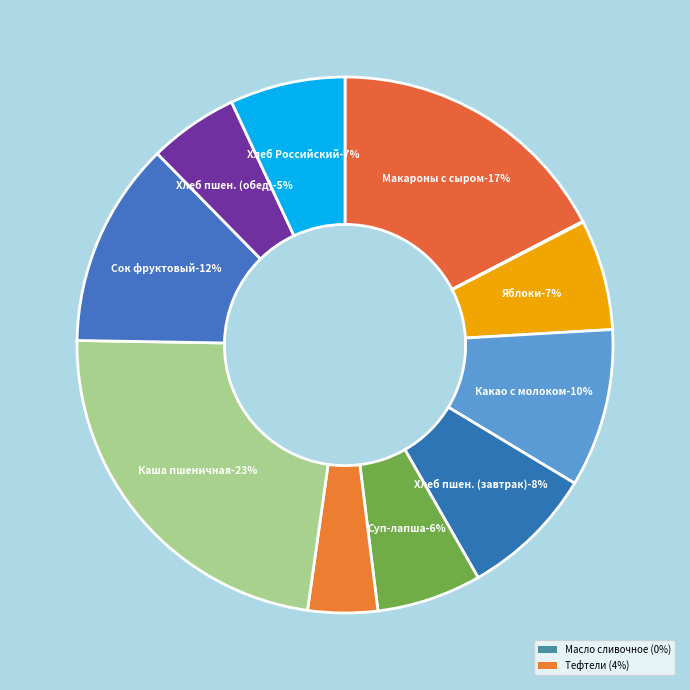

Which has a higher value, Суп-лапша домашняя or Сок фруктовый?

Сок фруктовый